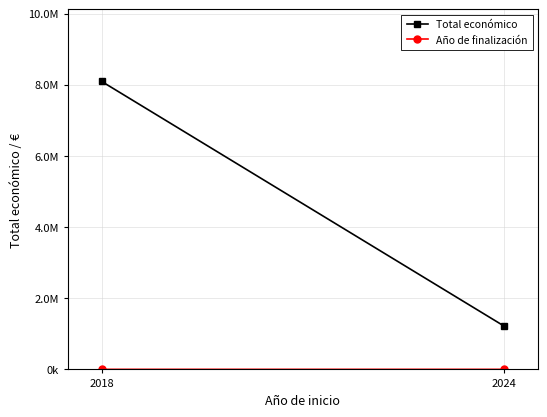

True or false: Año de finalización has a value of 1303 at 2018.

False